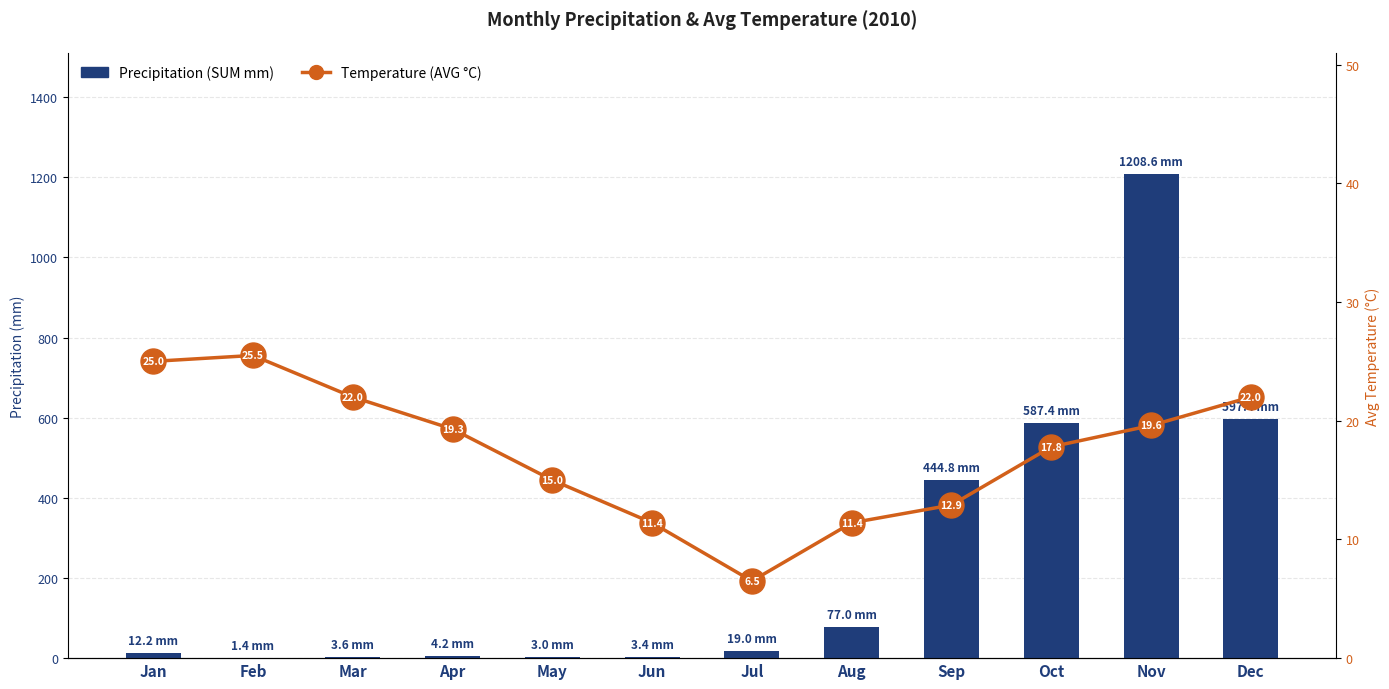

Which category has the highest value in the Precipitation (SUM mm) series?

Nov